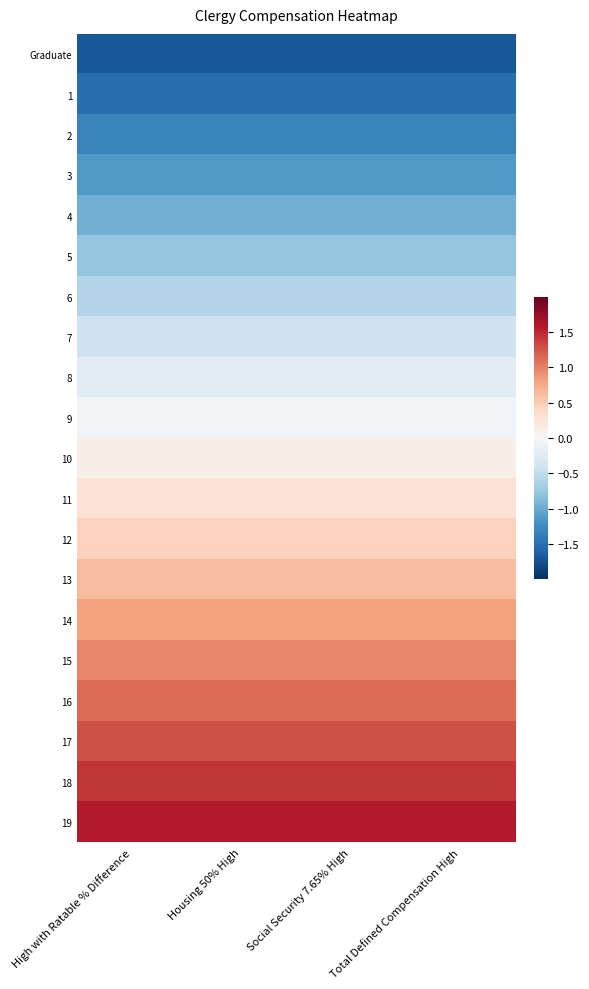

Count the number of data series in this chart.

20